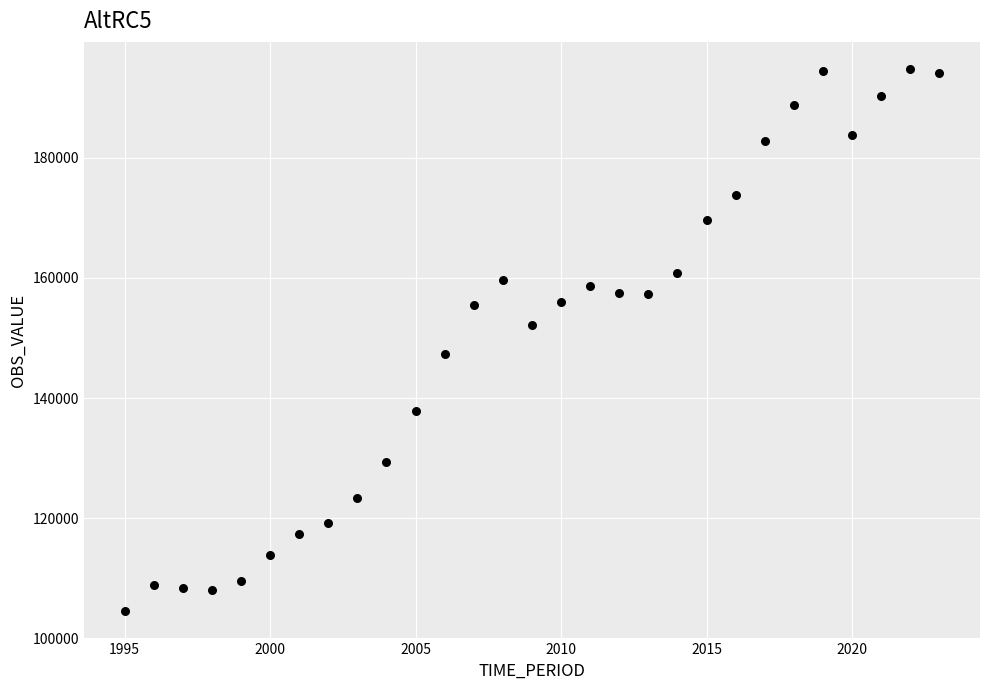

What is the range of Y values (max minus min)?

90275.5